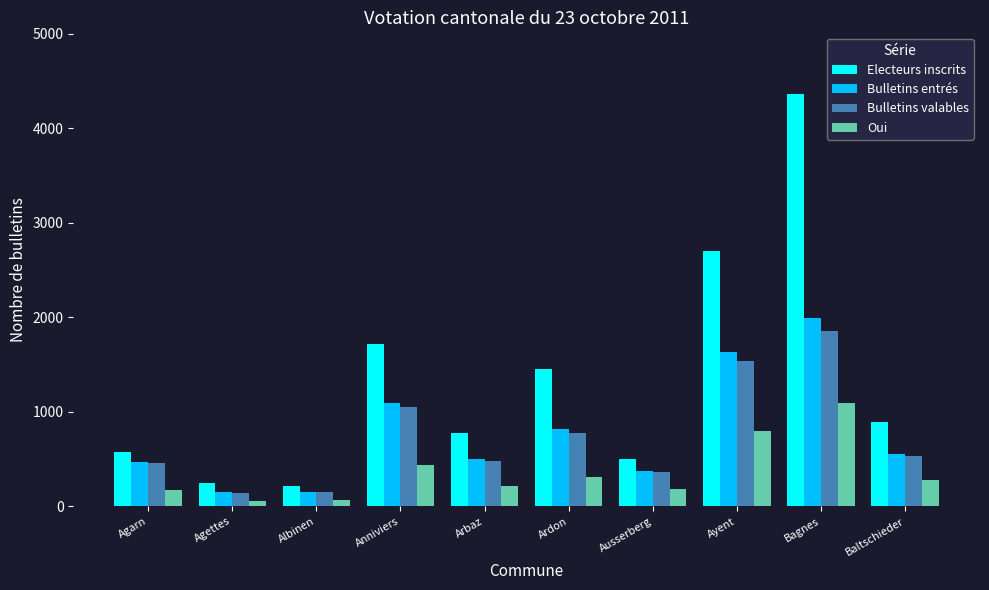

The Bulletins entrés series shows 1747 at Anniviers. True or false?

False